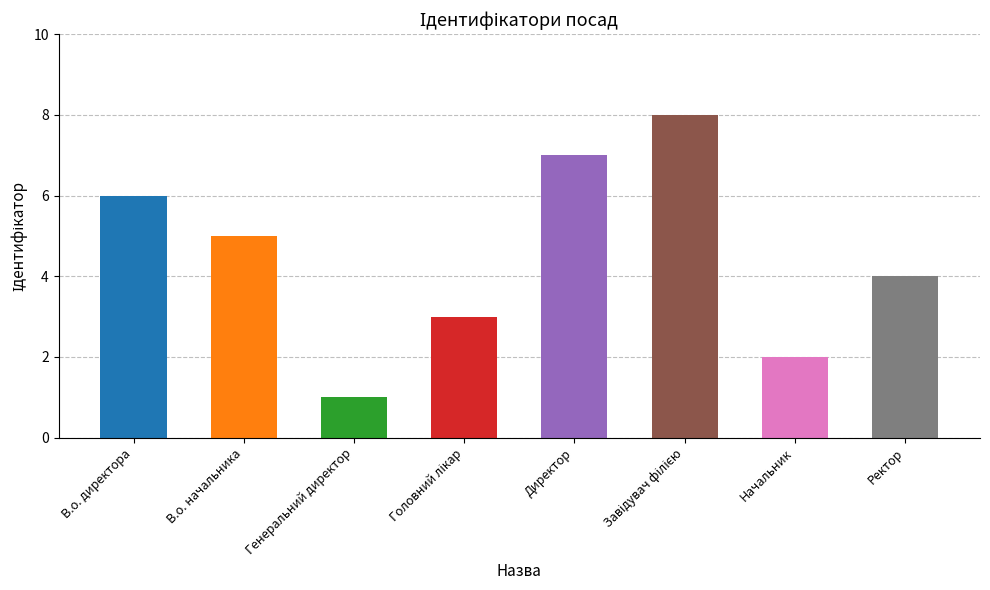

Count the values in the range 3 to 7.

5